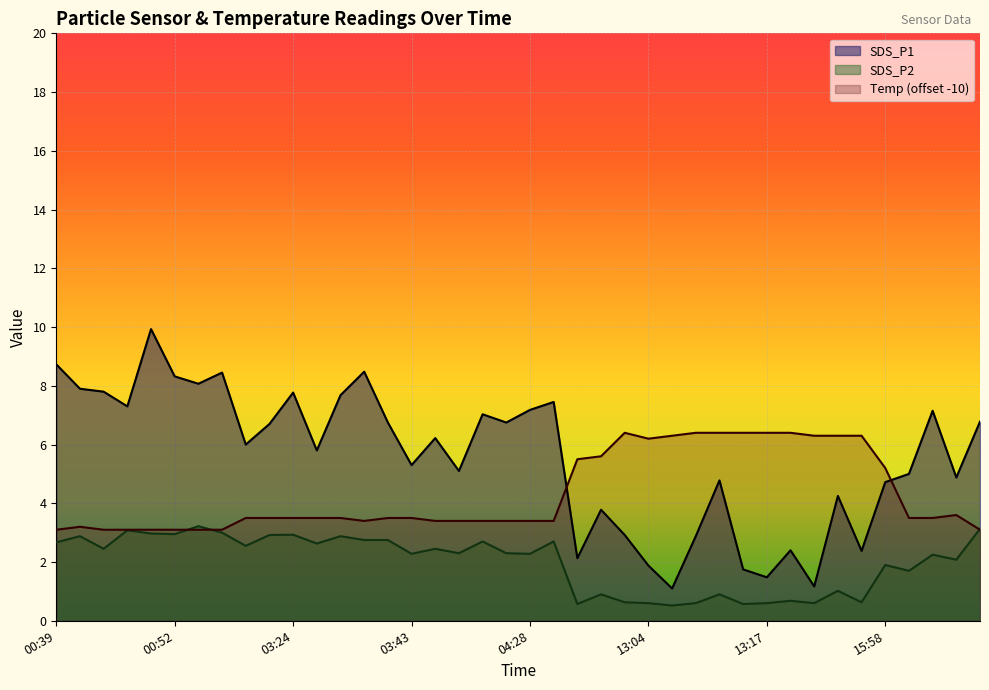

Reading left to right, transcribe all the data shown in this chart.

SDS_P1: 8.7	7.9	7.8	7.3	9.9	8.3	8.1	8.4	6.0	6.7	7.8	5.8	7.7	8.5	6.8	5.3	6.2	5.1	7.0	6.8	7.2	7.5	2.1	3.8	2.9	1.9	1.1	2.9	4.8	1.8	1.5	2.4	1.2	4.2	2.4	4.7	5.0	7.2	4.9	6.8
SDS_P2: 2.7	2.9	2.5	3.1	3.0	3.0	3.2	3.0	2.5	2.9	2.9	2.6	2.9	2.8	2.8	2.3	2.5	2.3	2.7	2.3	2.3	2.7	0.6	0.9	0.6	0.6	0.5	0.6	0.9	0.6	0.6	0.7	0.6	1.0	0.6	1.9	1.7	2.2	2.1	3.1
Temp: 3.1	3.2	3.1	3.1	3.1	3.1	3.1	3.1	3.5	3.5	3.5	3.5	3.5	3.4	3.5	3.5	3.4	3.4	3.4	3.4	3.4	3.4	5.5	5.6	6.4	6.2	6.3	6.4	6.4	6.4	6.4	6.4	6.3	6.3	6.3	5.2	3.5	3.5	3.6	3.1